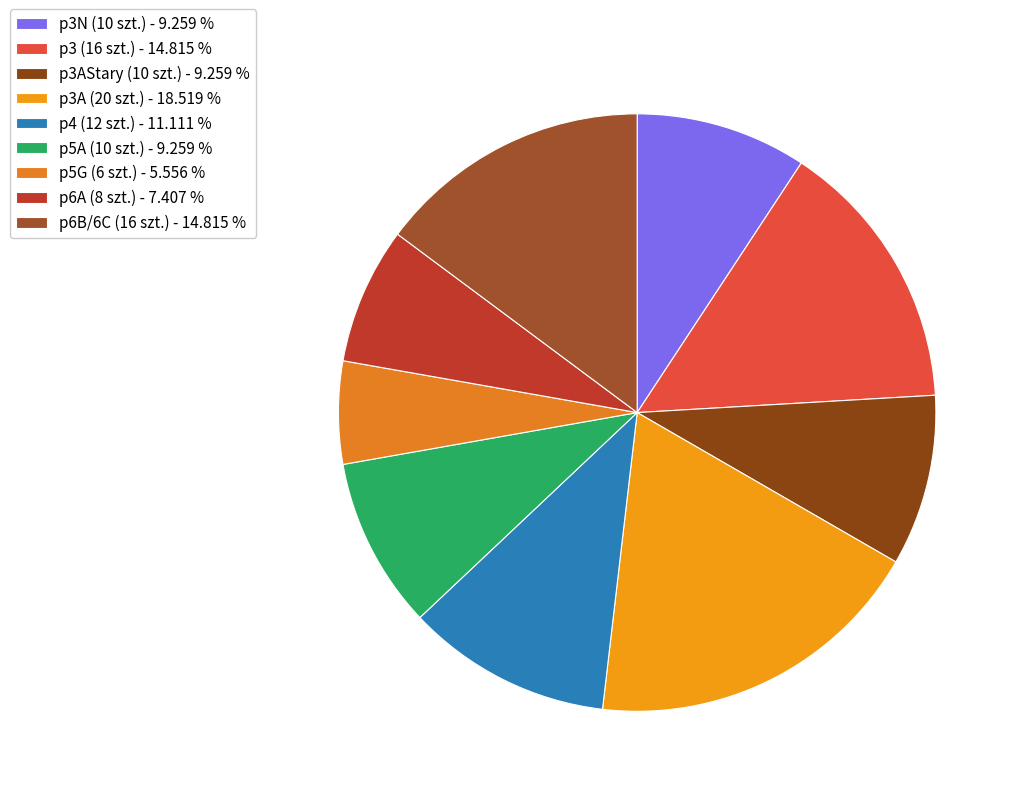

Between p3AStary (10 szt.) and p5A (10 szt.), which is larger?

p3AStary (10 szt.)